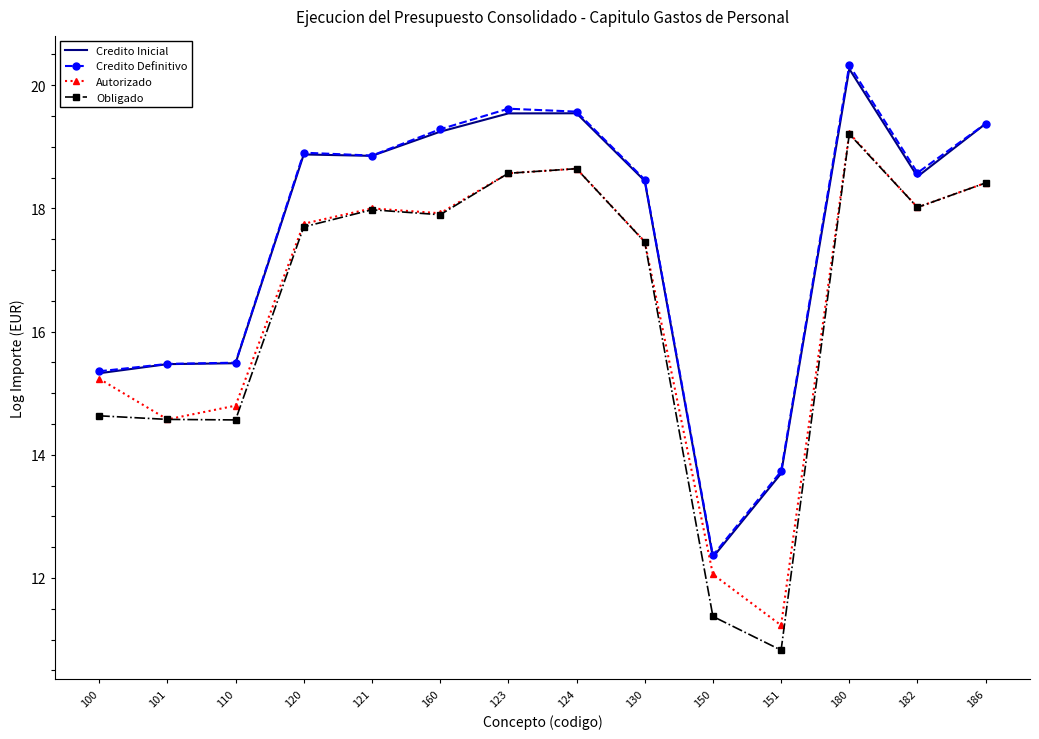

The Autorizado series shows 24.7 at 182. True or false?

False